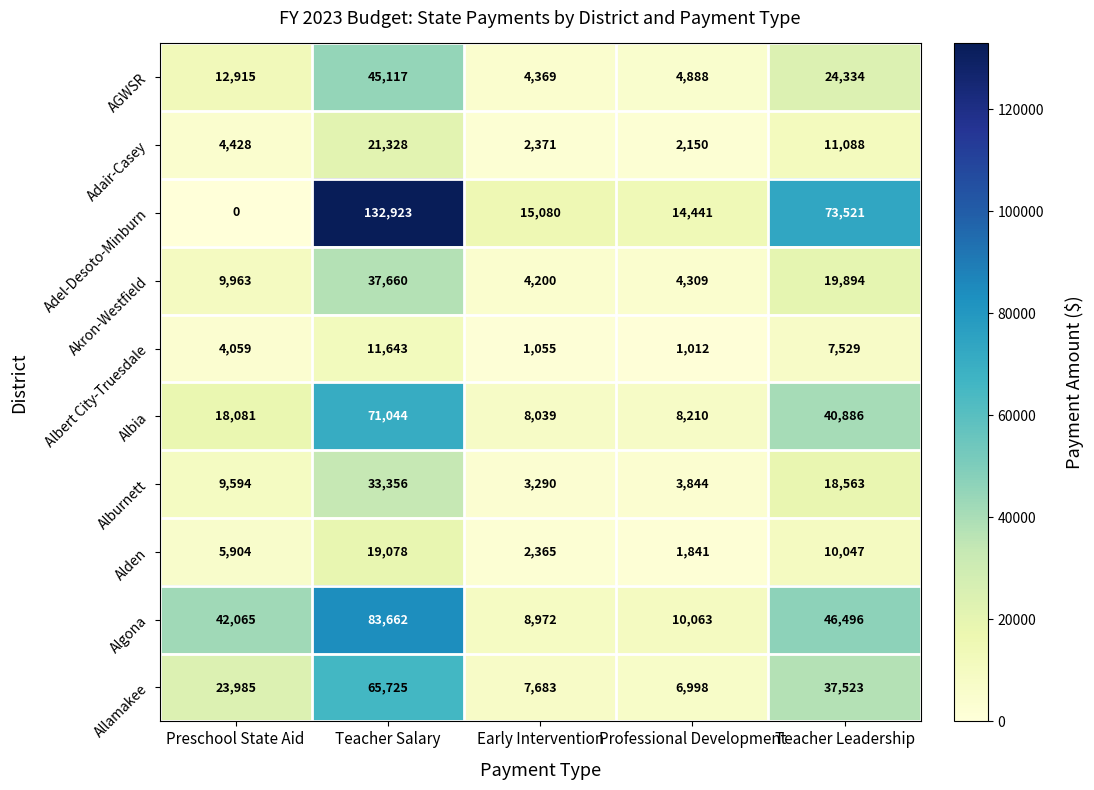

Rank the series at Professional Development from highest to lowest value.

Adel-Desoto-Minburn, Algona, Albia, Allamakee, AGWSR, Akron-Westfield, Alburnett, Adair-Casey, Alden, Albert City-Truesdale